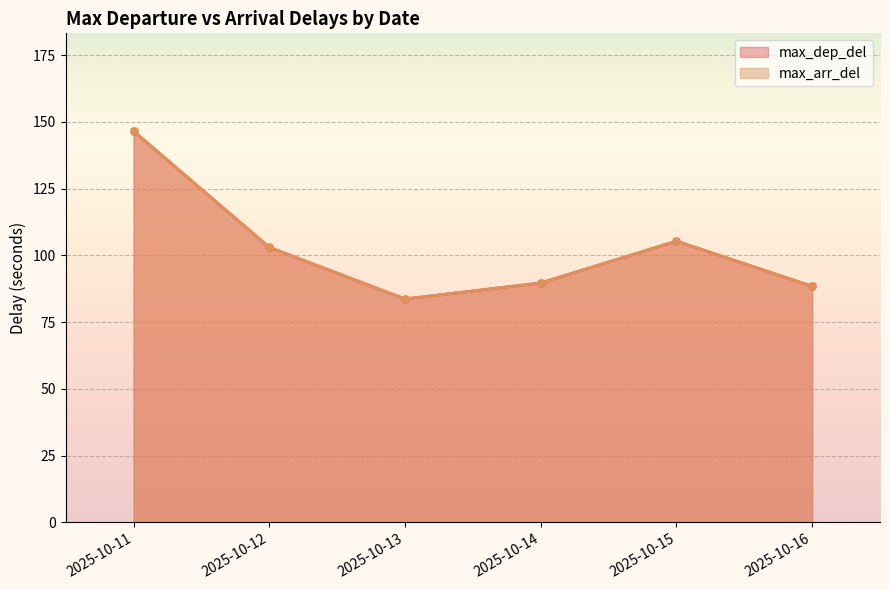

True or false: max_arr_del and max_dep_del intersect in this chart.

False